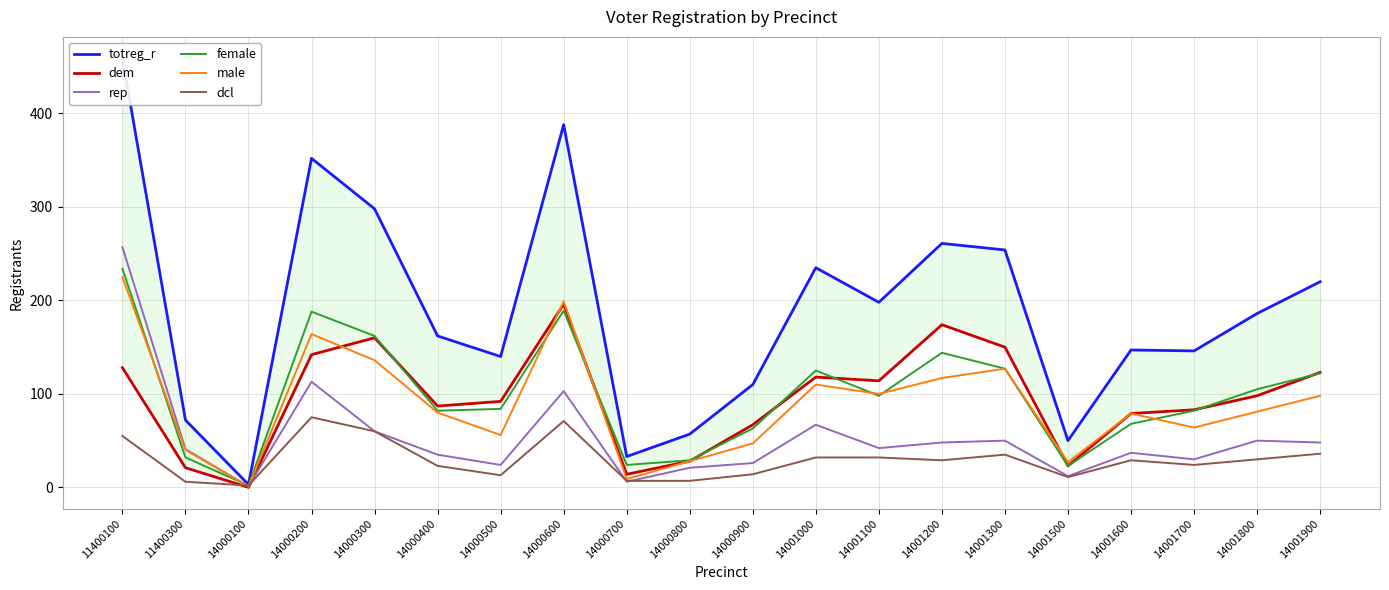

Reading right to left, list all the values displayed in this chart.

totreg_r: 14001900=220	14001800=186	14001700=146	14001600=147	14001500=50	14001300=254	14001200=261	14001100=198	14001000=235	14000900=110	14000800=57	14000700=33	14000600=388	14000500=140	14000400=162	14000300=298	14000200=352	14000100=3	11400300=72	11400100=459
dem: 14001900=123	14001800=98	14001700=83	14001600=79	14001500=23	14001300=150	14001200=174	14001100=114	14001000=118	14000900=67	14000800=28	14000700=14	14000600=196	14000500=92	14000400=87	14000300=160	14000200=142	14000100=0	11400300=21	11400100=128
rep: 14001900=48	14001800=50	14001700=30	14001600=37	14001500=12	14001300=50	14001200=48	14001100=42	14001000=67	14000900=26	14000800=21	14000700=6	14000600=103	14000500=24	14000400=35	14000300=60	14000200=113	14000100=1	11400300=41	11400100=257
female: 14001900=122	14001800=105	14001700=82	14001600=68	14001500=23	14001300=127	14001200=144	14001100=98	14001000=125	14000900=63	14000800=29	14000700=24	14000600=189	14000500=84	14000400=82	14000300=162	14000200=188	14000100=2	11400300=32	11400100=234
male: 14001900=98	14001800=81	14001700=64	14001600=79	14001500=27	14001300=127	14001200=117	14001100=100	14001000=110	14000900=47	14000800=28	14000700=9	14000600=199	14000500=56	14000400=80	14000300=136	14000200=164	14000100=1	11400300=40	11400100=225
dcl: 14001900=36	14001800=30	14001700=24	14001600=29	14001500=11	14001300=35	14001200=29	14001100=32	14001000=32	14000900=14	14000800=7	14000700=7	14000600=71	14000500=13	14000400=23	14000300=60	14000200=75	14000100=2	11400300=6	11400100=55